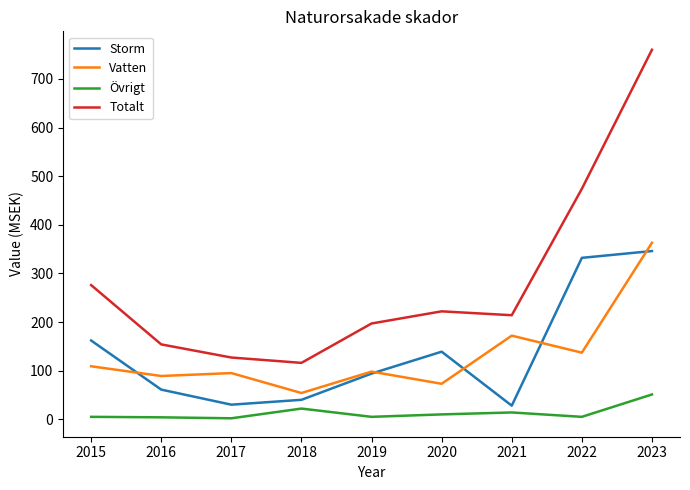

Which series has the largest range (max minus min)?

Totalt